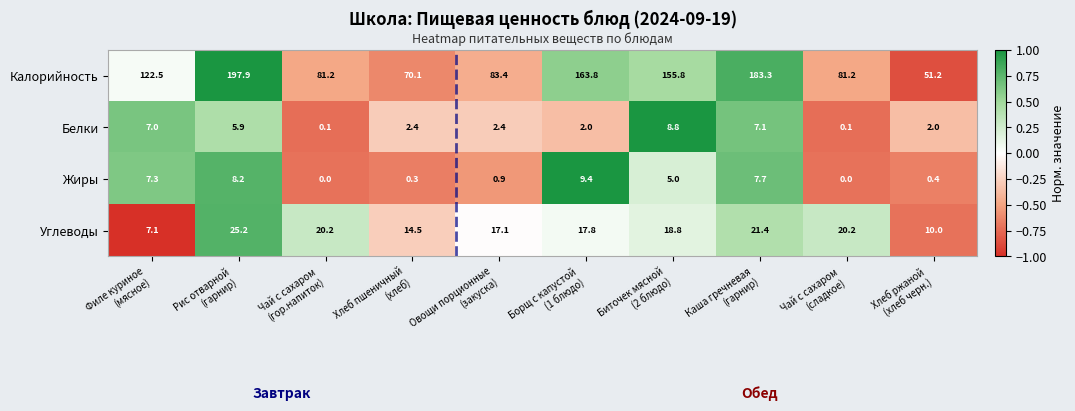

At how many categories does at least one series exceed 0?

10